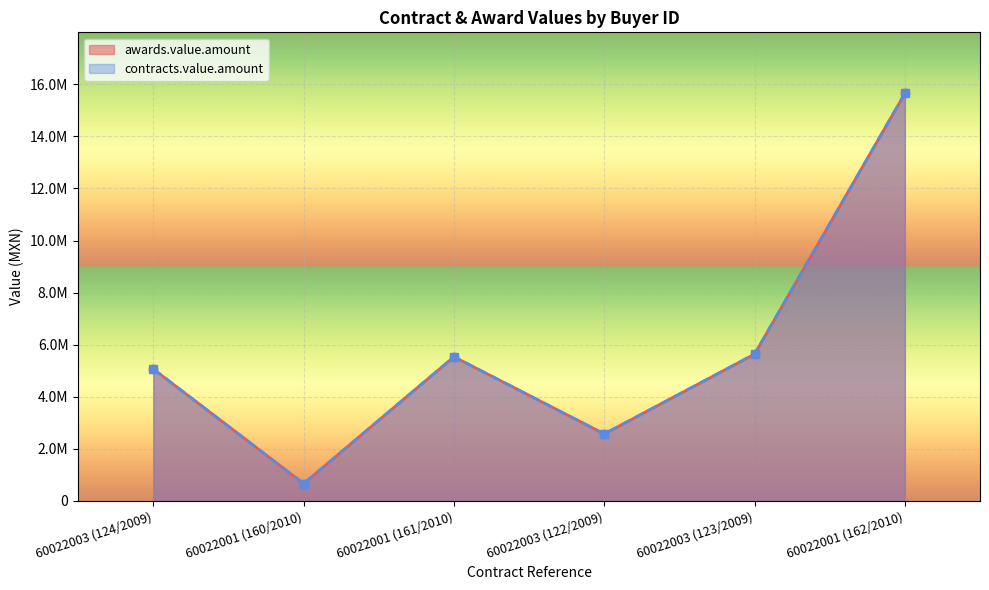

What is the label of the 3rd point from the right?

60022003 (122/2009)